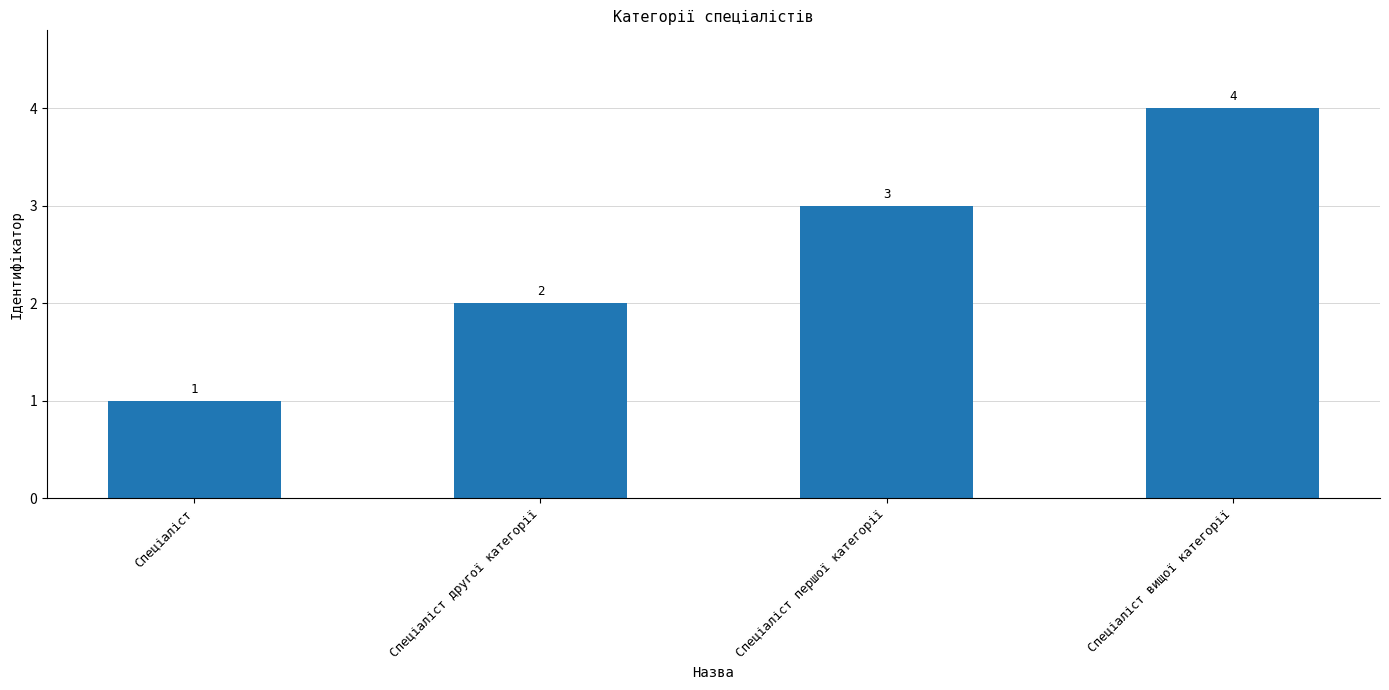

What is the value of the 3rd bar from the left?

3